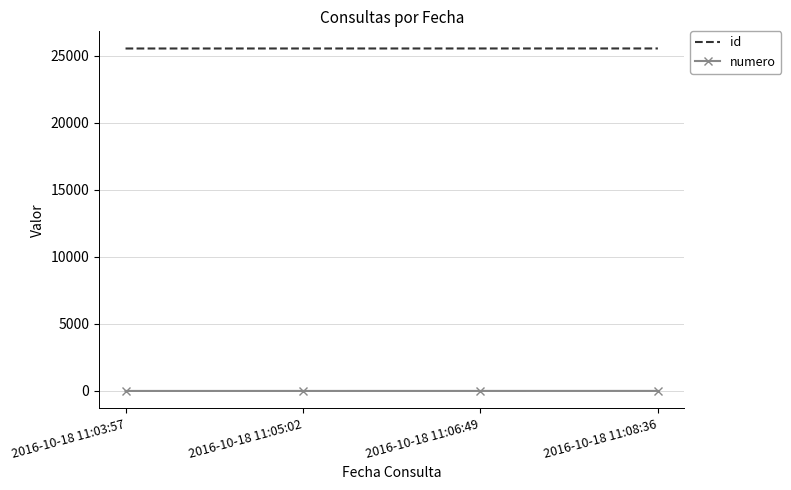

True or false: id and numero cross at least once.

False